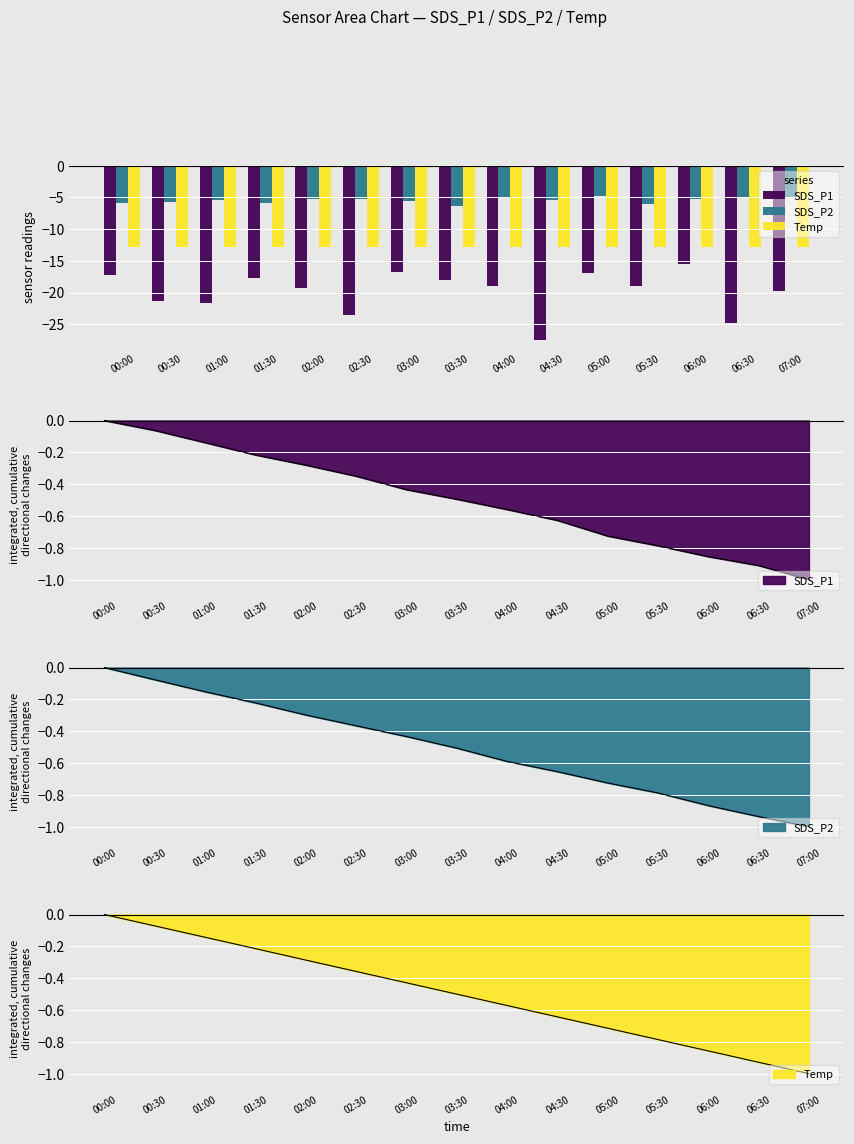

How many groups of bars are there?

15